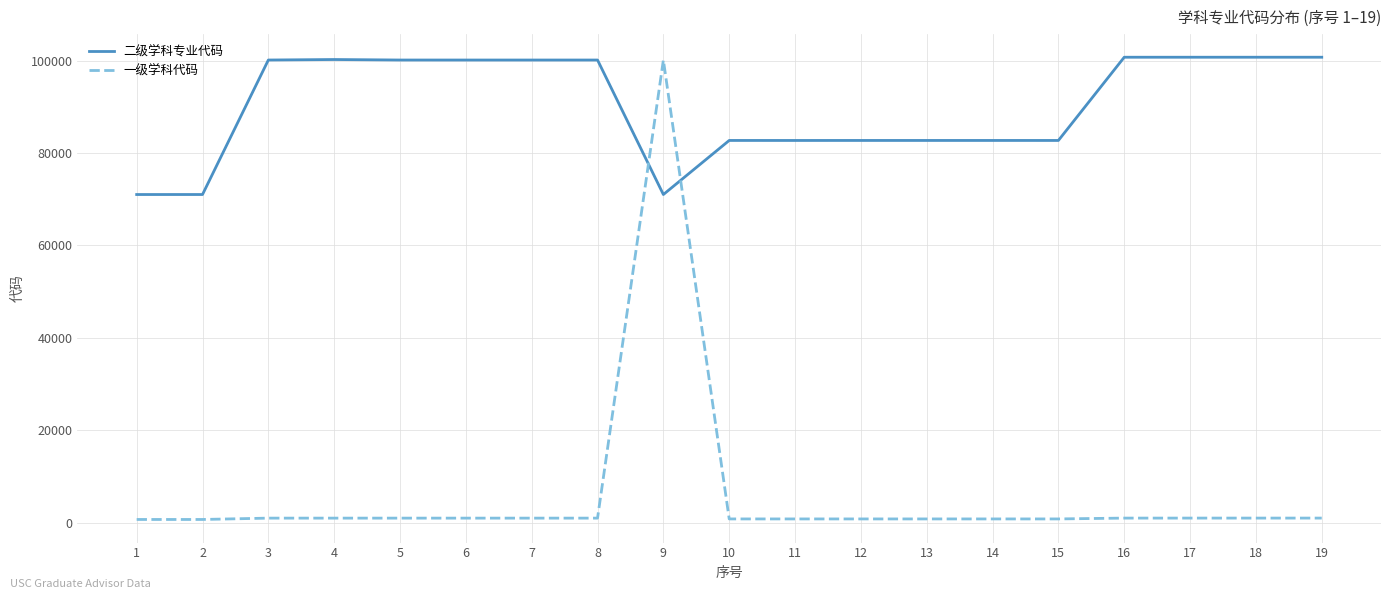

Between which two adjacent categories do 一级学科代码 and 二级学科专业代码 first intersect?

8 and 9